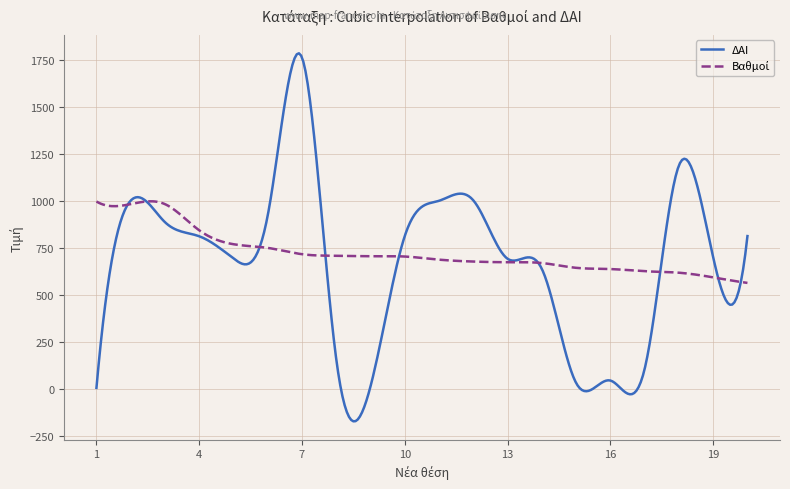

Which series has the widest spread of values?

ΔΑΙ